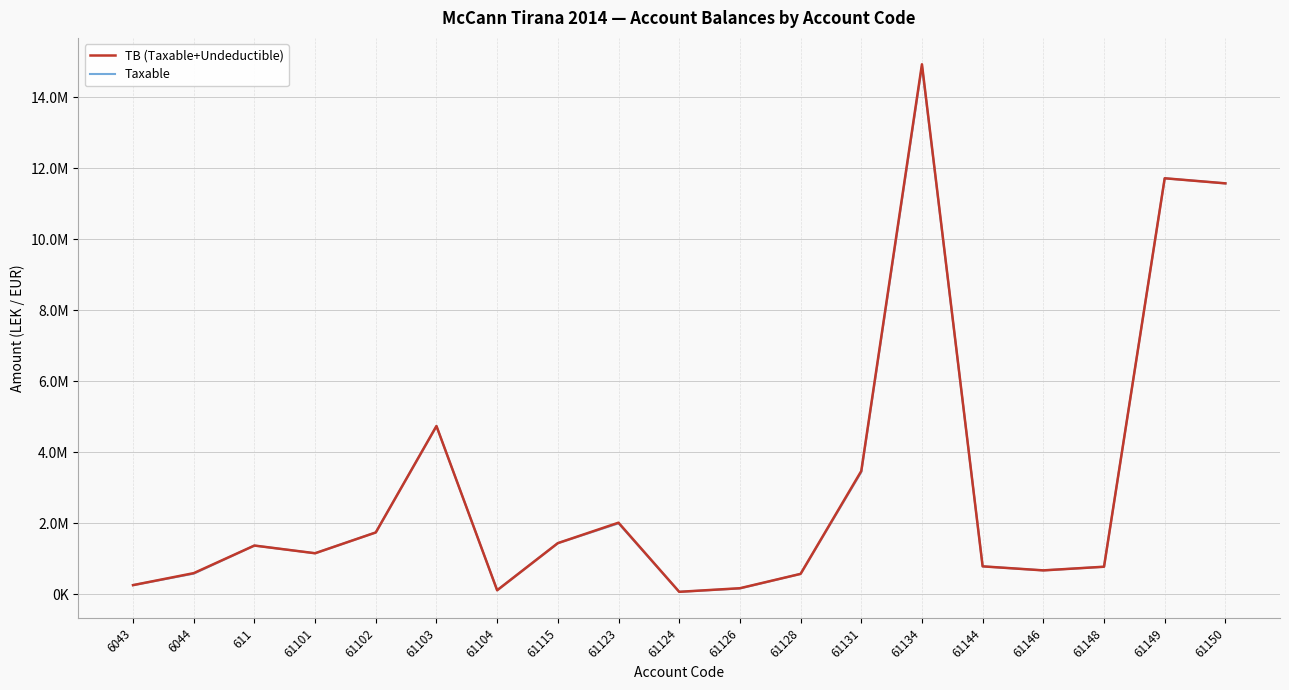

Reading left to right, what are all the values shown in this chart?

TB (Taxable+Undeductible): 250227.1	588118.9	1366068.5	1149043.7	1735151.5	4735066.9	105900.0	1434003.2	2010362.2	61813.2	163090.0	567460.5	3465988.5	14931158.8	779642.1	666085.5	769080.9	11717876.6	11574631.1
Taxable: 250227.1	575296.9	1366068.5	1149043.7	1735151.5	4731146.9	105900.0	1433753.2	1991862.2	61813.2	157990.0	567460.5	3437988.5	14887859.8	779642.1	666085.5	769080.9	11717876.6	11574631.1